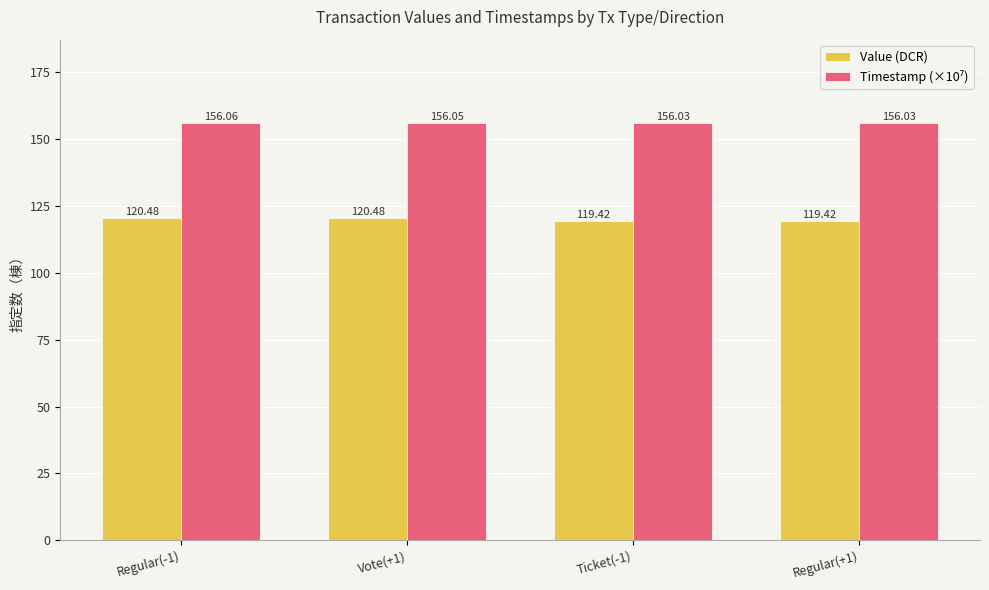

How many groups of bars are there?

4